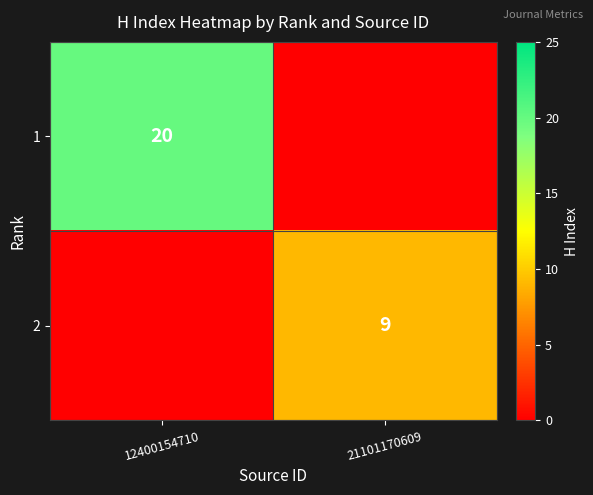

Is it true that 1 equals 20 at 12400154710?

True